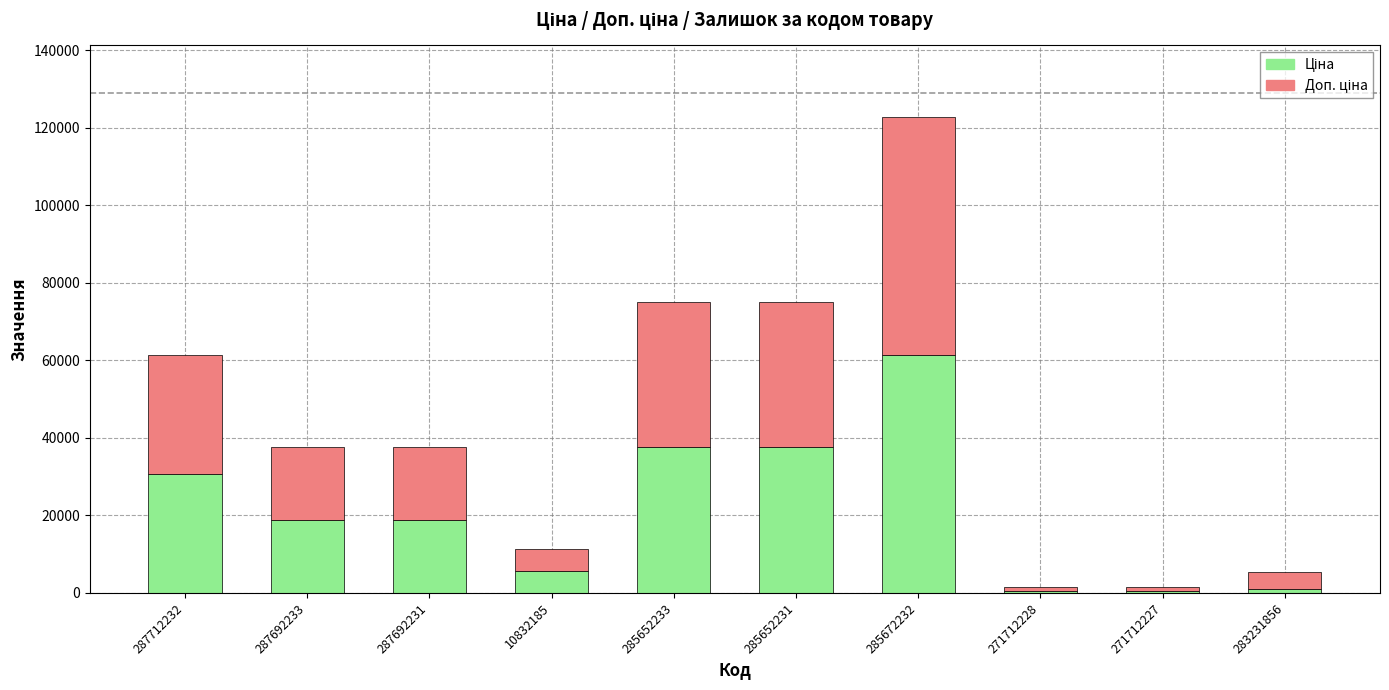

At which category is the sum across all series the highest?

285672232